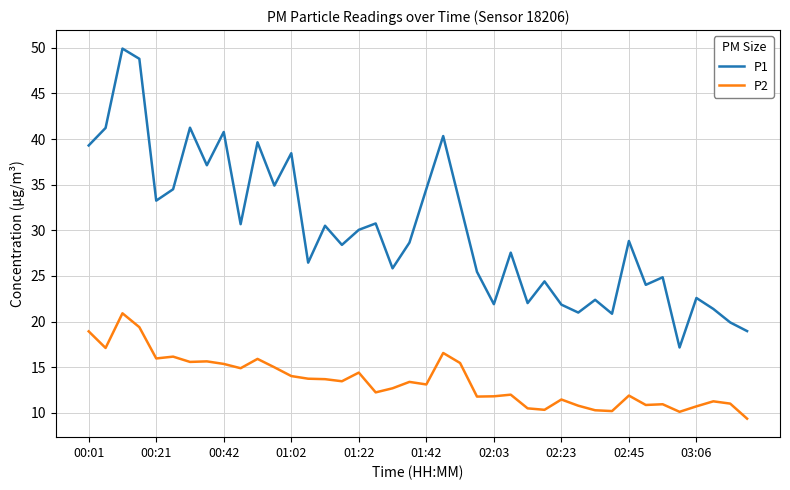

What is the highest value of the P1 series?

49.9